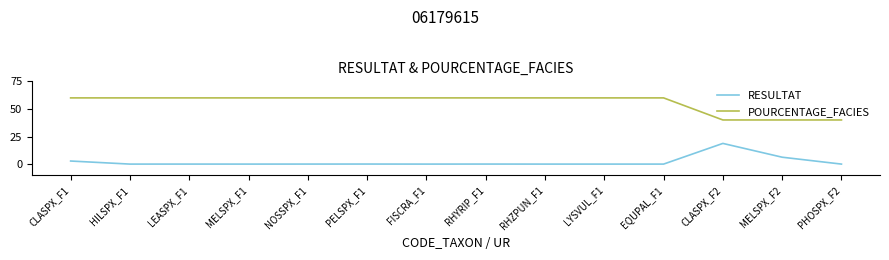

How many lines are shown in the chart?

2